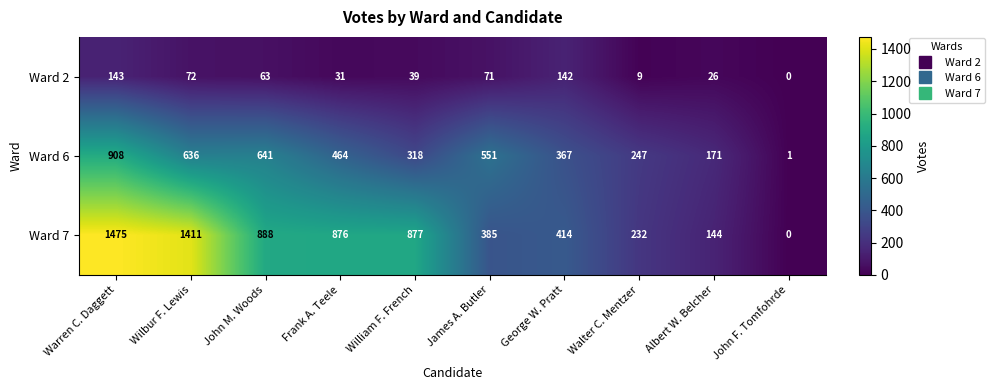

What is the difference between the maximum and minimum values in the Ward 7 series?

1475